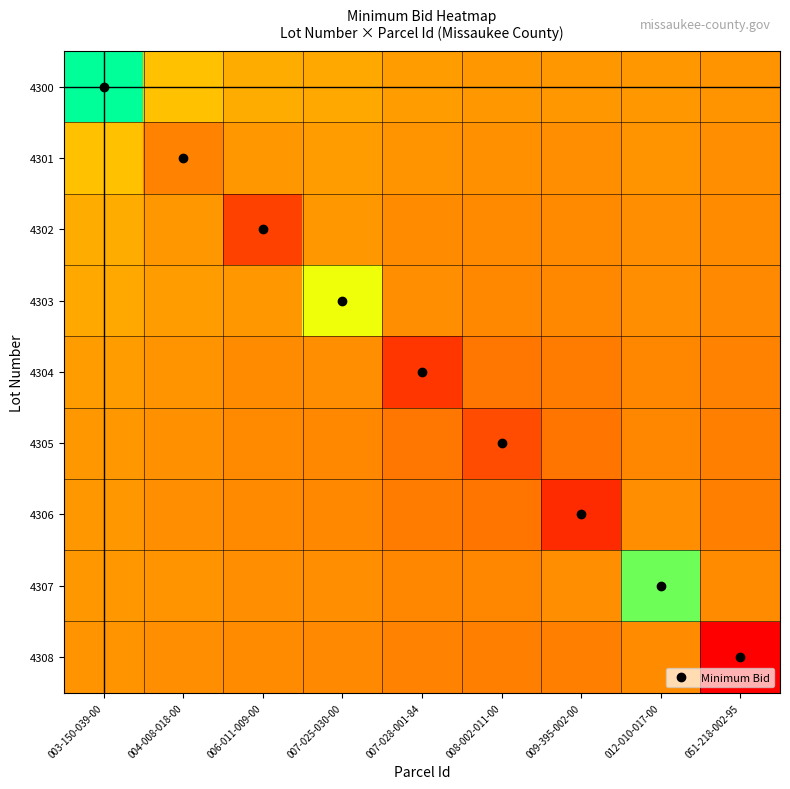

Between 012-010-017-00 and 004-008-018-00, which is larger?

004-008-018-00